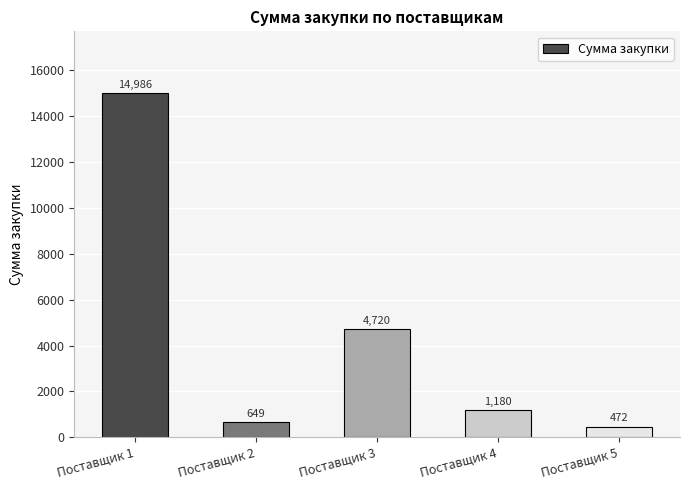

What is the difference between the values at Поставщик 5 and Поставщик 3?

4248